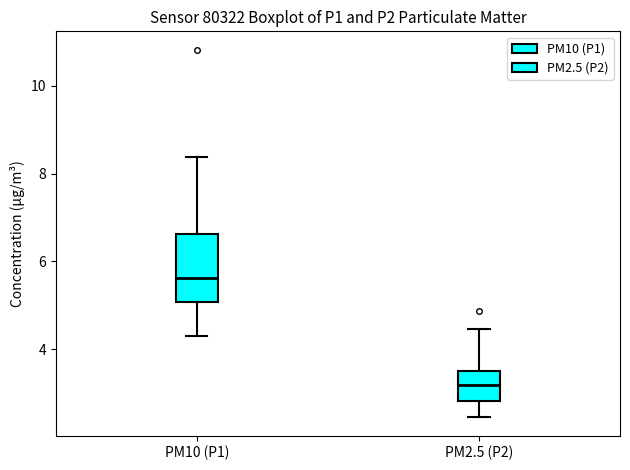

Which box is the tallest, from its lower edge to its upper edge?

PM10 (P1)